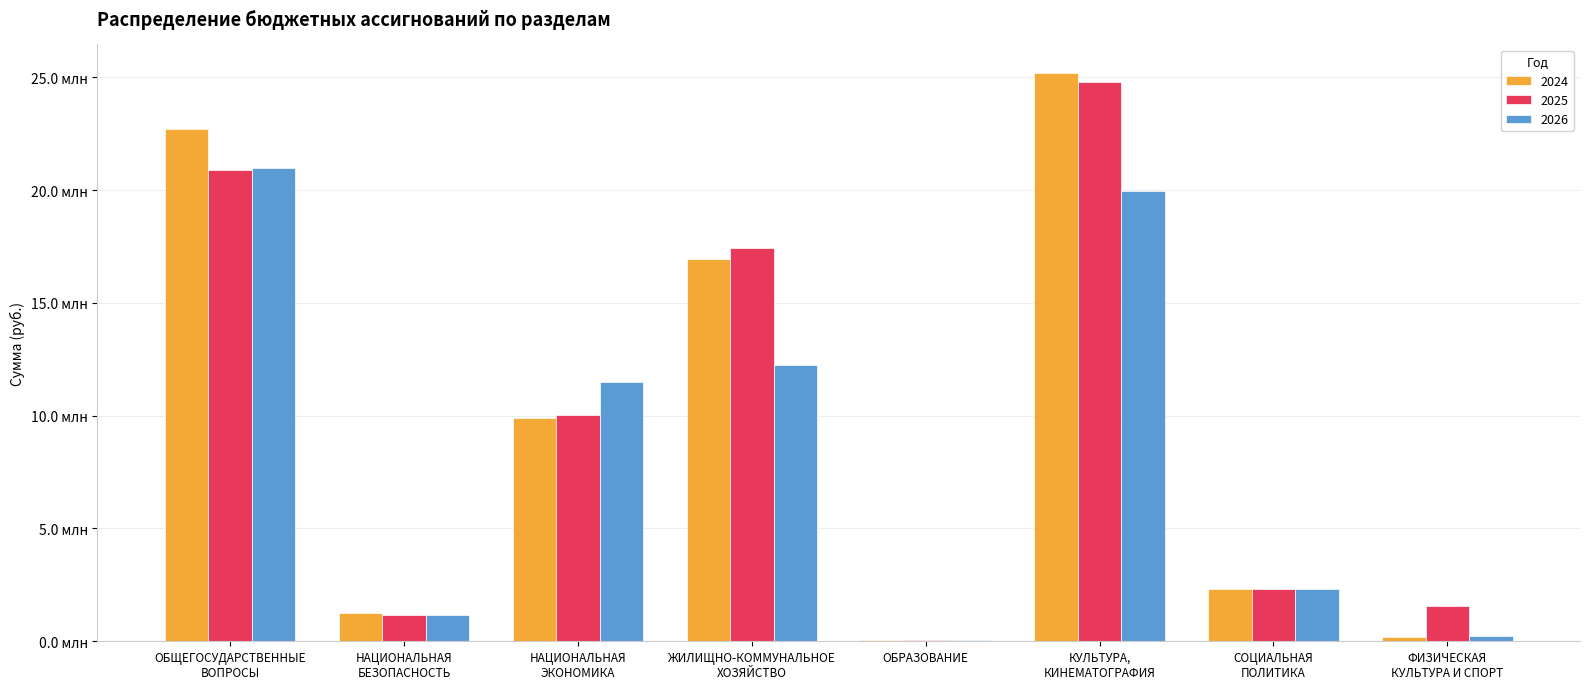

What are all the series names shown in the legend?

2024, 2025, 2026